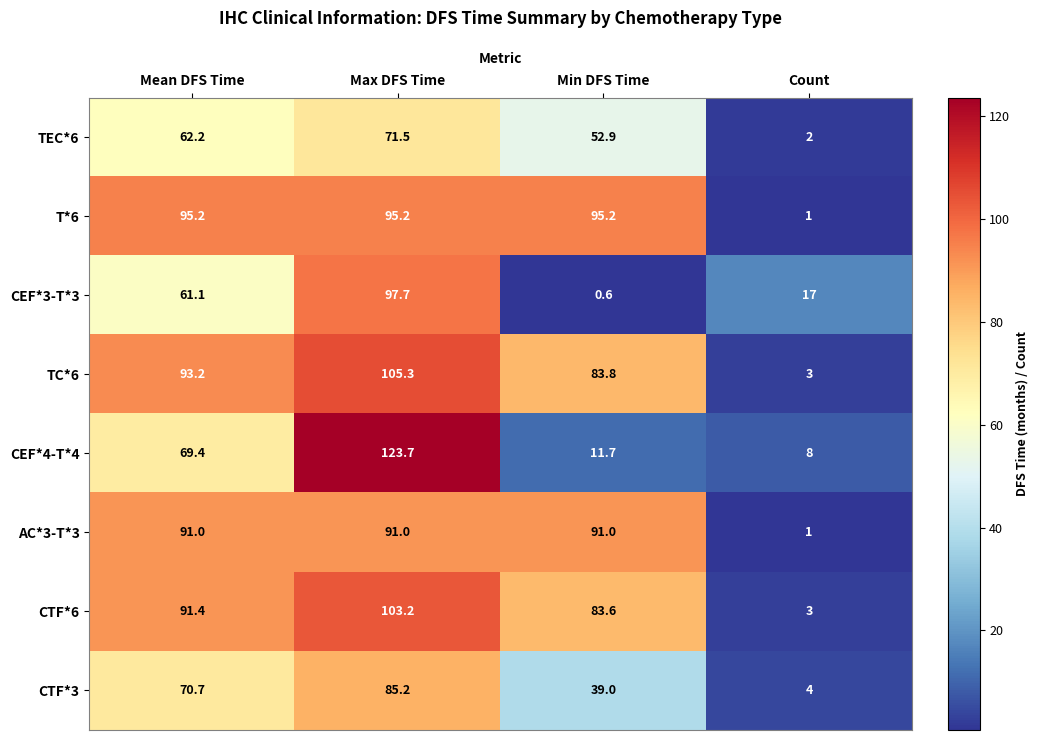

Read the CEF*3-T*3 value at Min DFS Time.

0.6